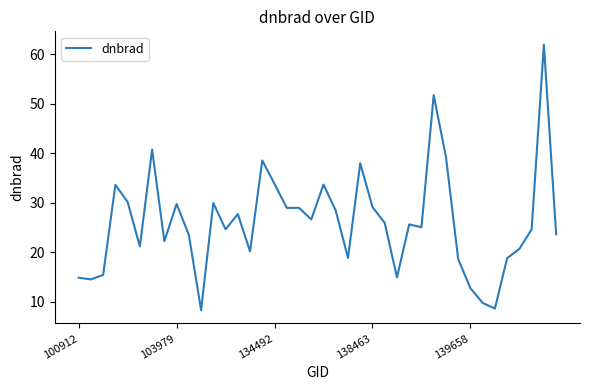

What is the difference between the maximum and minimum values?

53.7